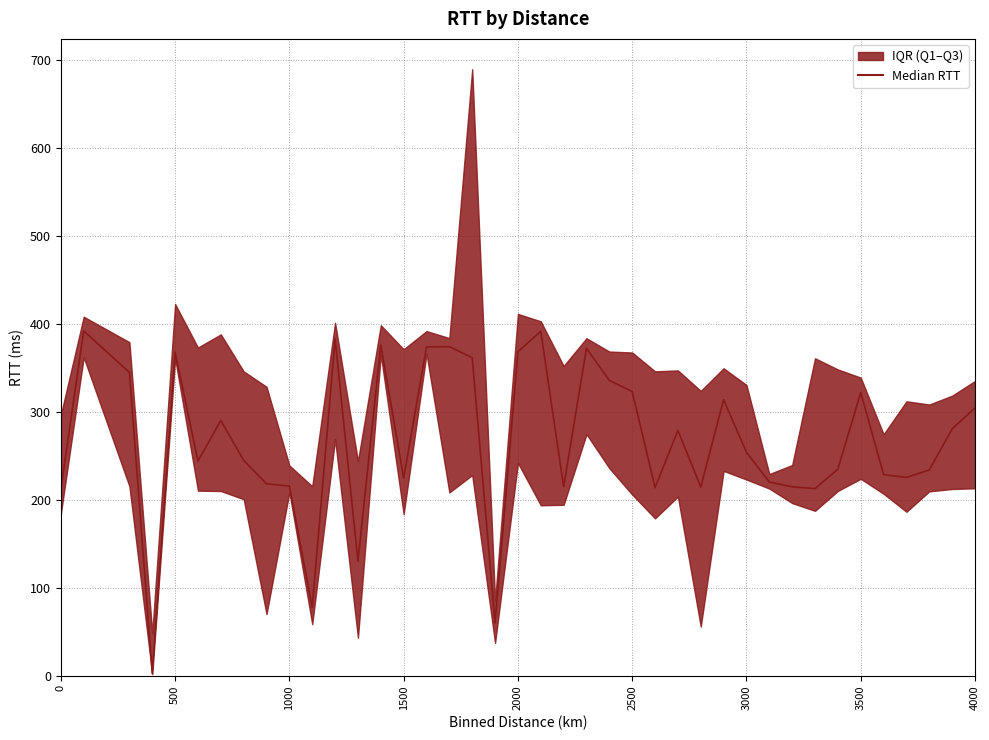

What is the greatest value displayed?

689.2